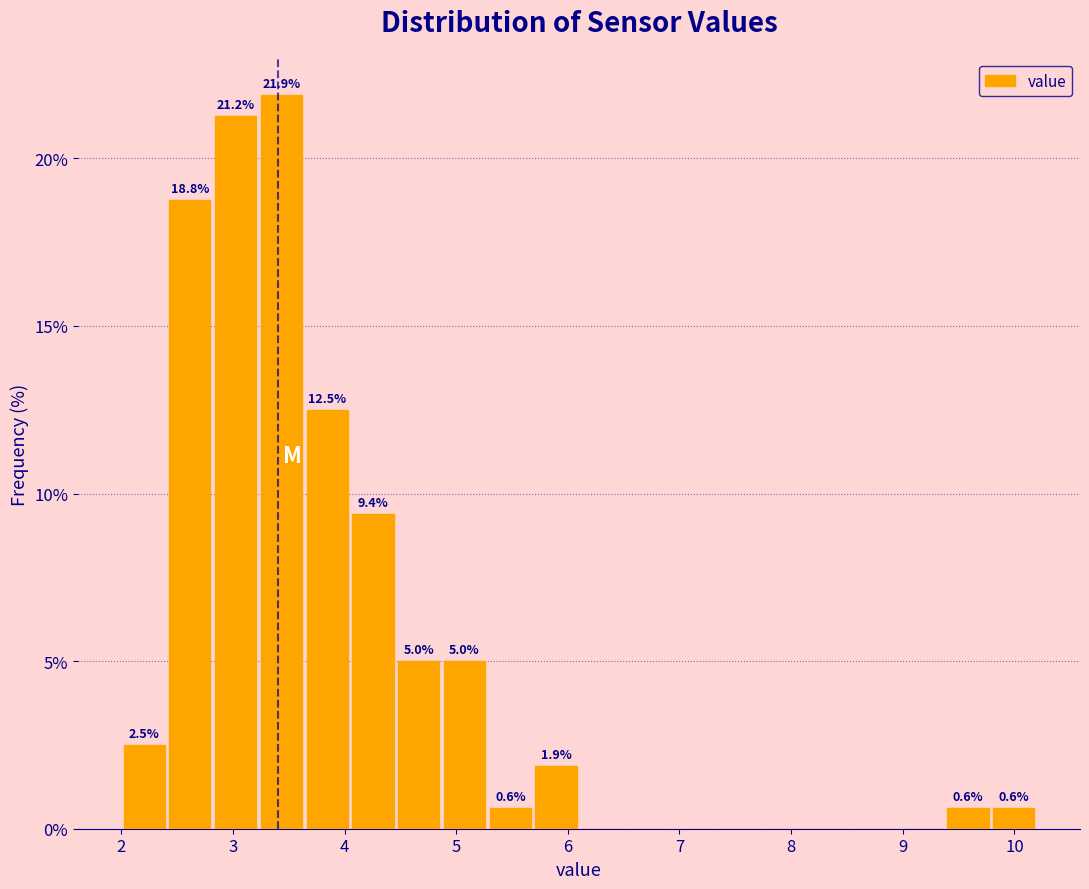

Which range on the x-axis has the tallest bar?

3.23 to 3.64